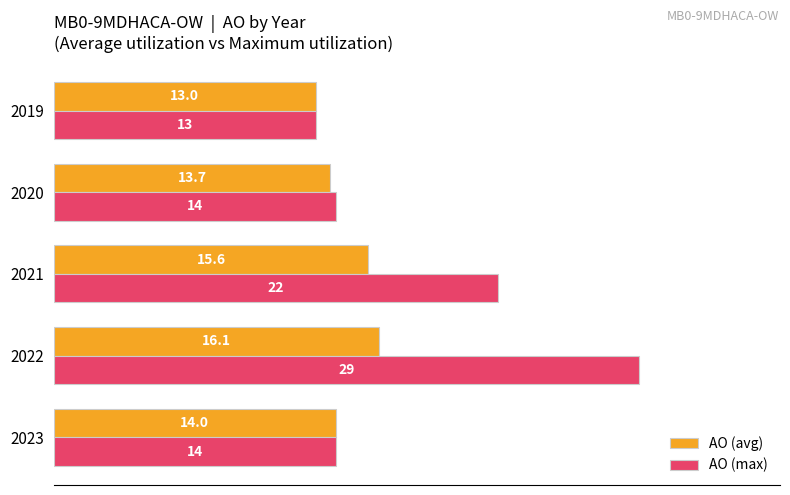

Rank the categories by AO (avg) value from lowest to highest.

2019, 2020, 2023, 2021, 2022